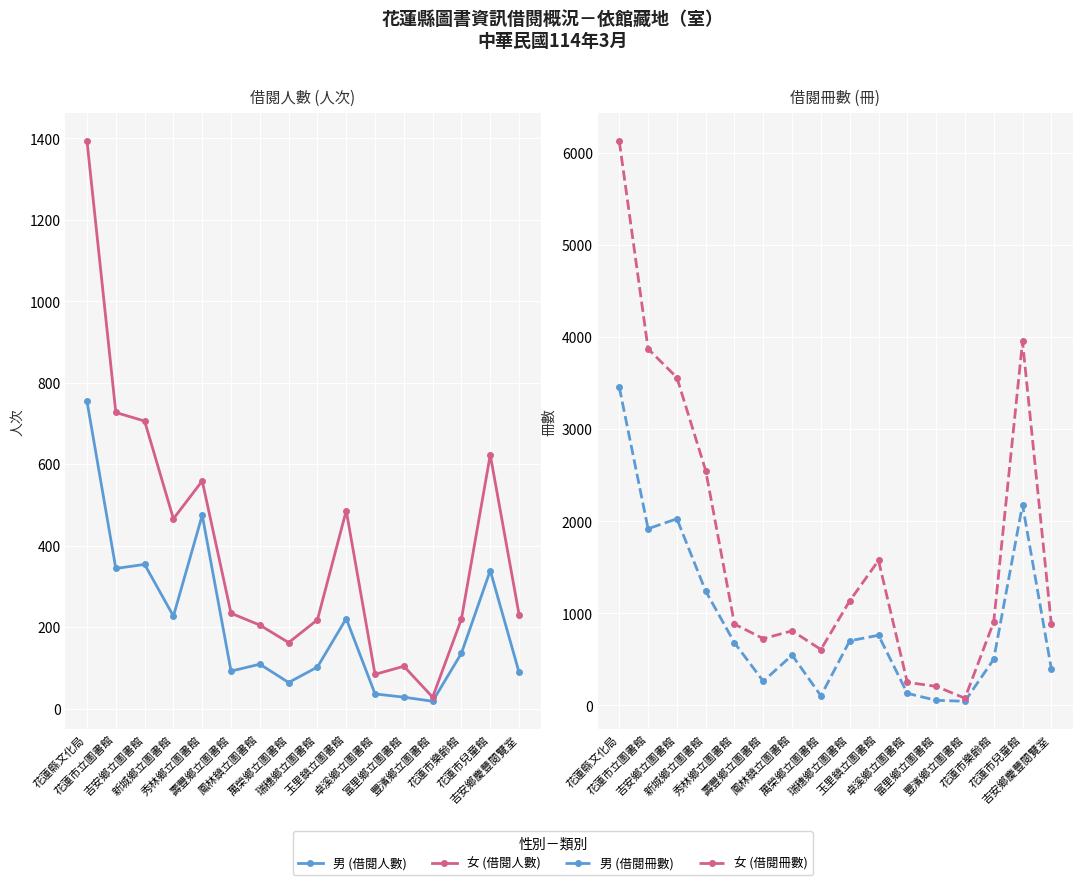

How many data points in 女 (借閱人數) are above 234?

7